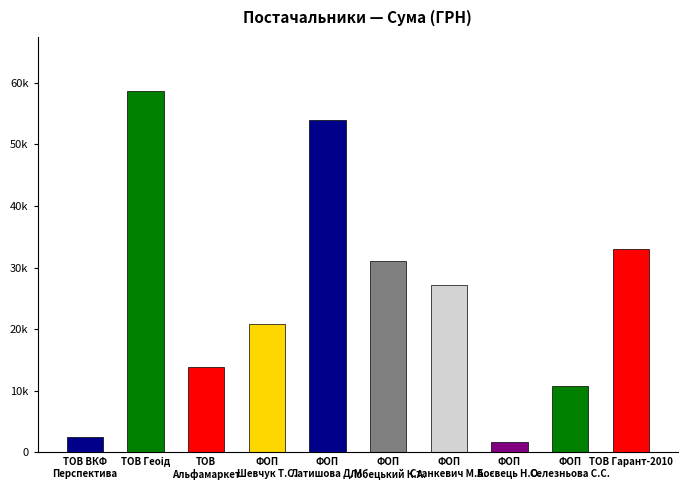

What is the value of the 10th bar from the left?

32949.4